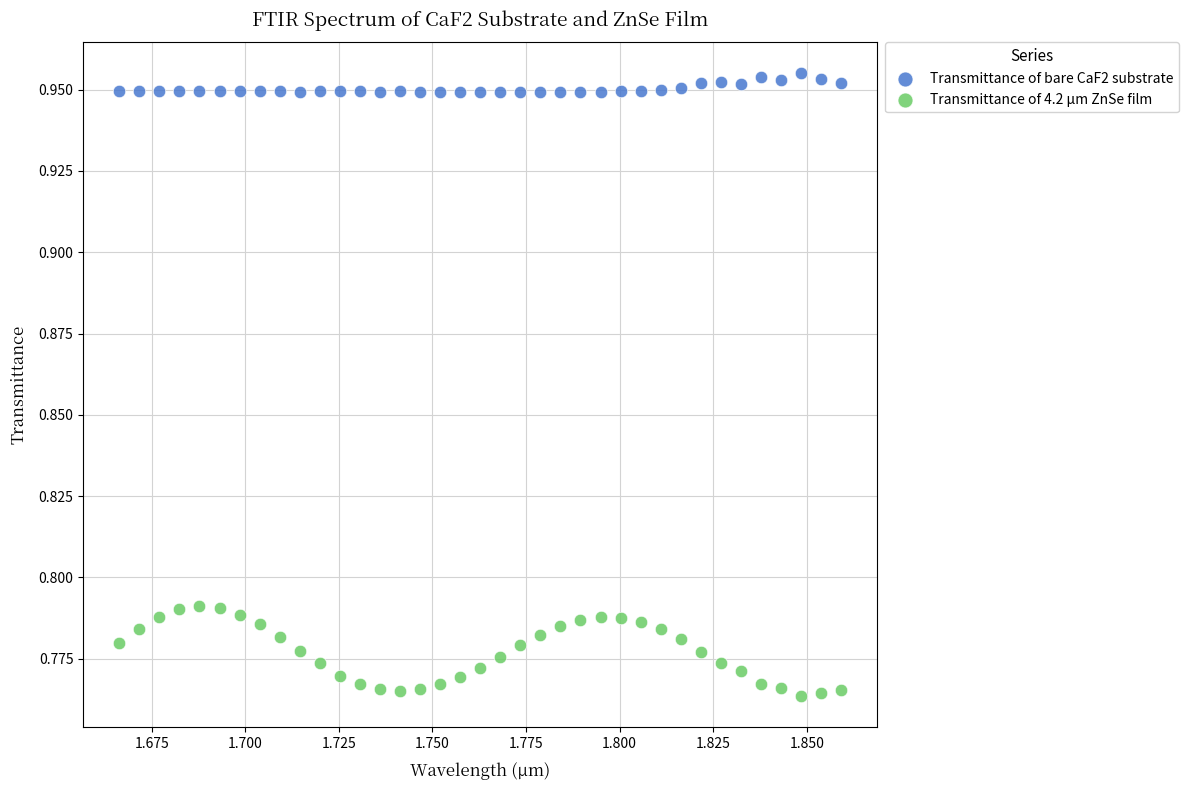

Which series contains the lowest Y value?

Transmittance of 4.2 µm ZnSe film